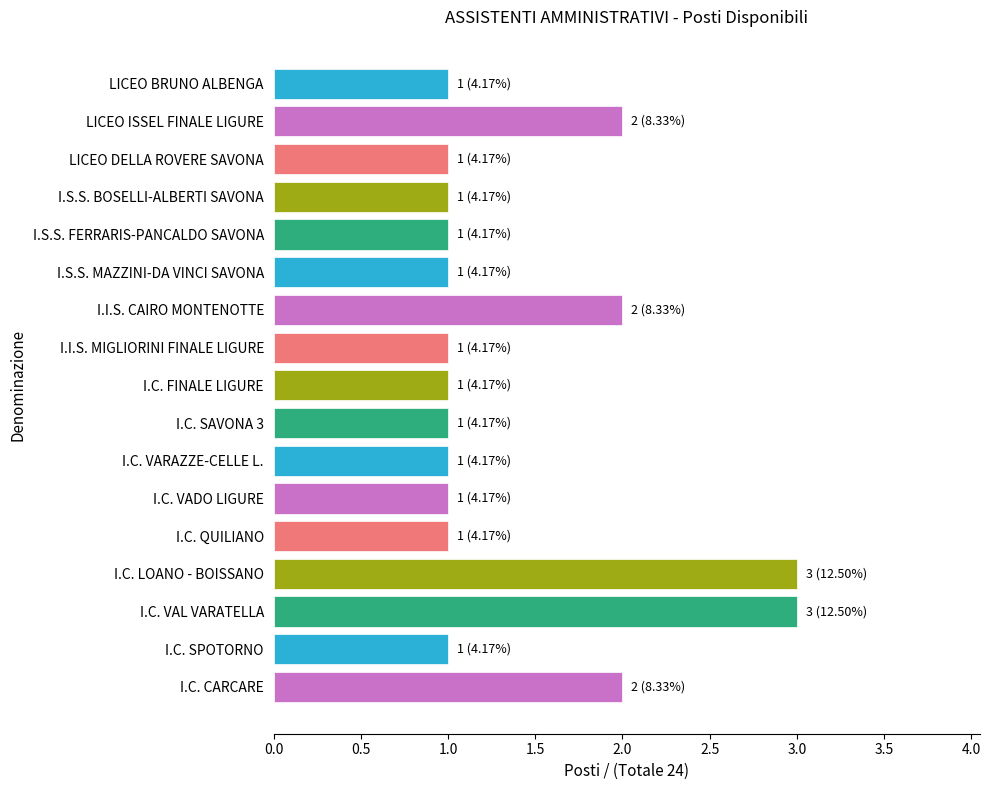

The chart shows a value of 1 at I.C. VADO LIGURE. True or false?

True